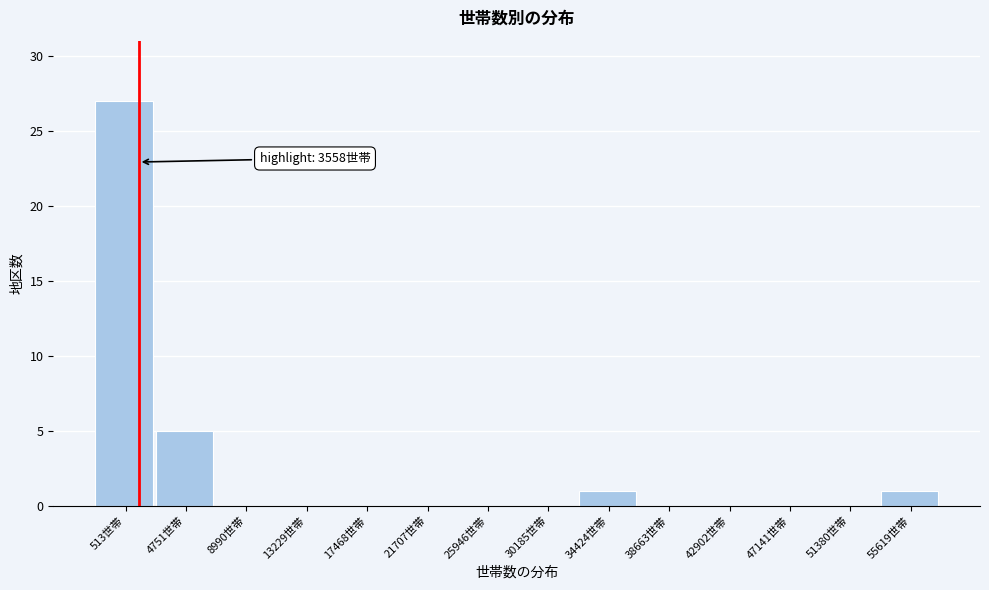

Reading left to right, extract all data points from this chart.

513世帯=27	4751世帯=5	8990世帯=0	13229世帯=0	17468世帯=0	21707世帯=0	25946世帯=0	30185世帯=0	34424世帯=1	38663世帯=0	42902世帯=0	47141世帯=0	51380世帯=0	55619世帯=1